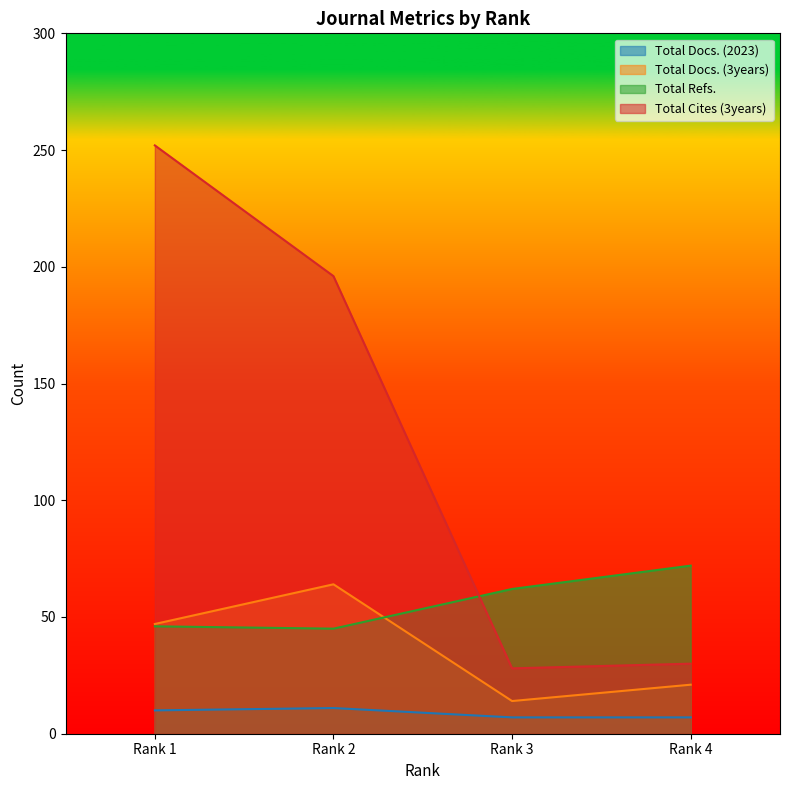

Where is the first local maximum for Total Docs. (3years)?

Rank 2